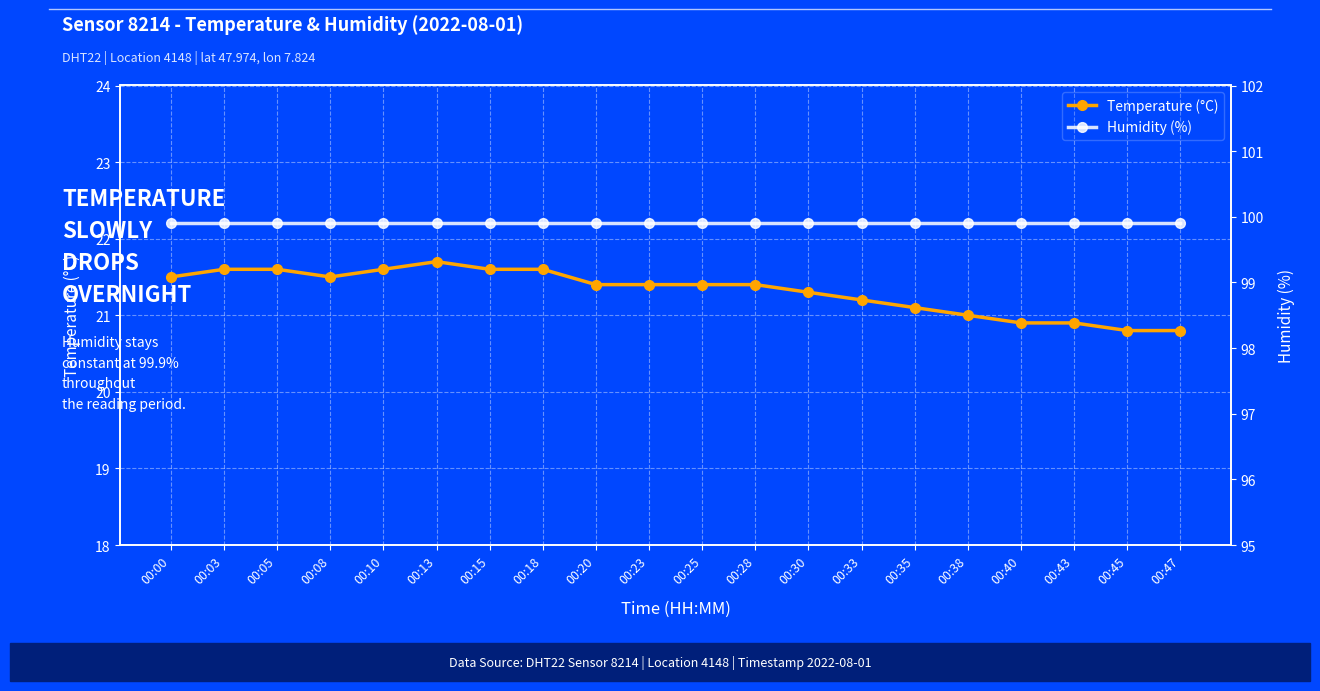

How many lines are shown in the chart?

2